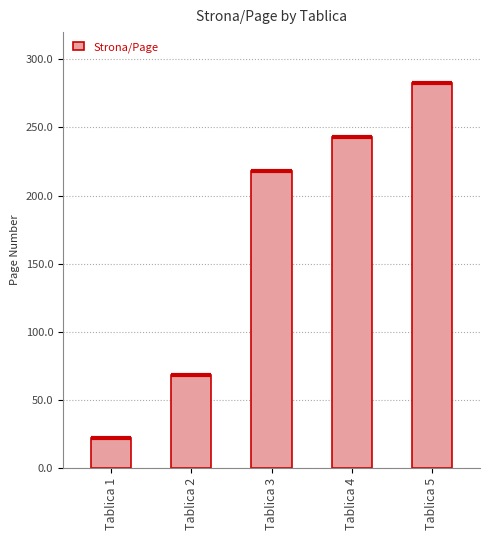

Between Tablica 4 and Tablica 5, which is larger?

Tablica 5